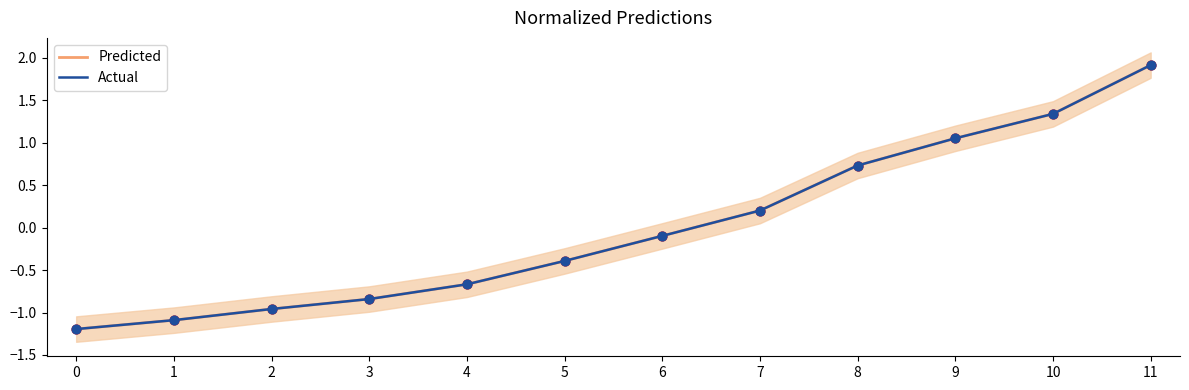

What are all the series names shown in the legend?

Predicted, Actual